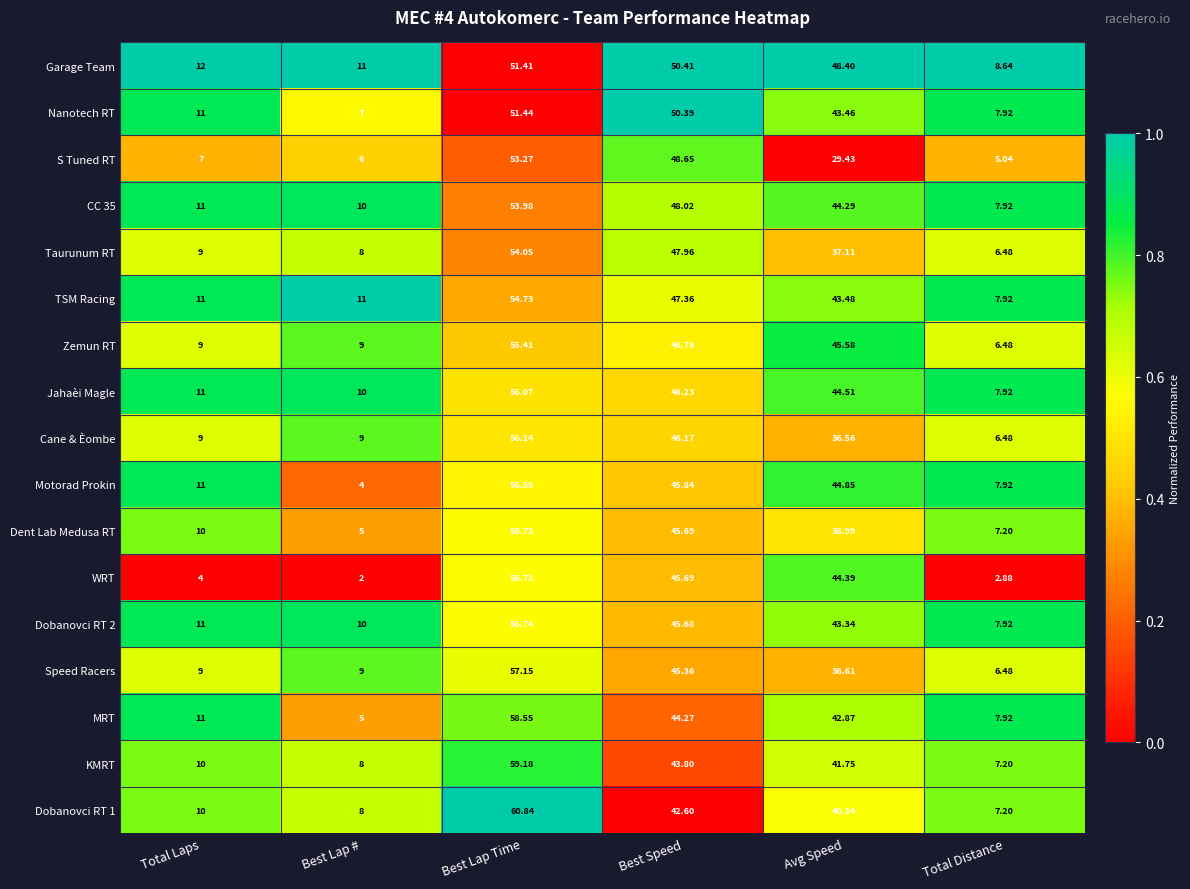

What is the greatest value displayed?

60.8